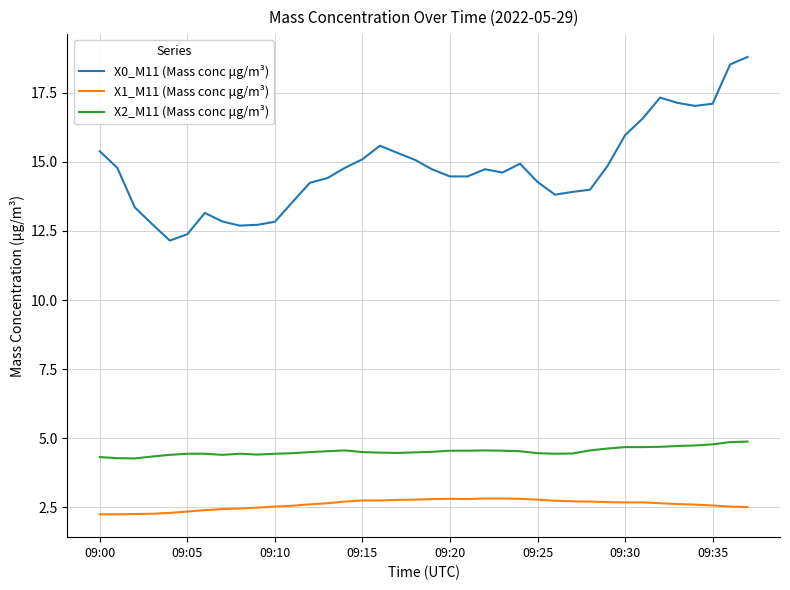

List the series in order of their peak value, highest first.

X0_M11 (Mass conc μg/m³), X2_M11 (Mass conc μg/m³), X1_M11 (Mass conc μg/m³)